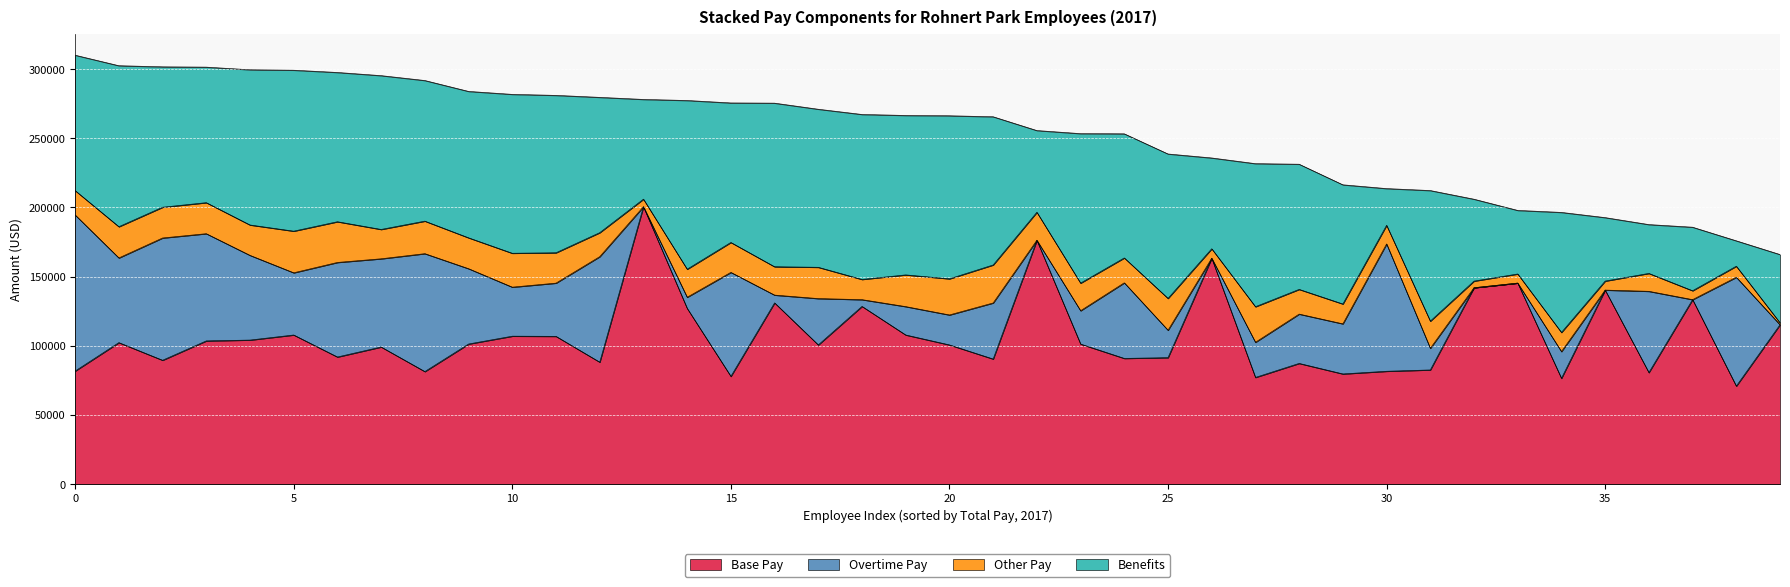

What is the average value of the Benefits series?

89911